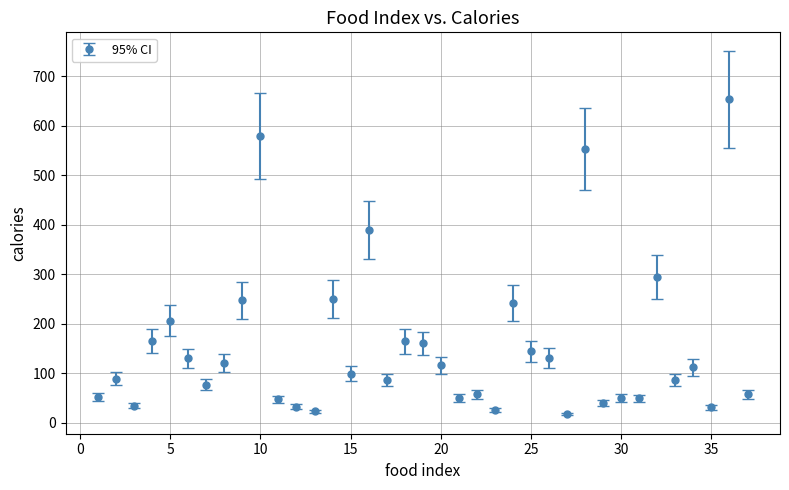

What is the minimum value shown in the chart?

17